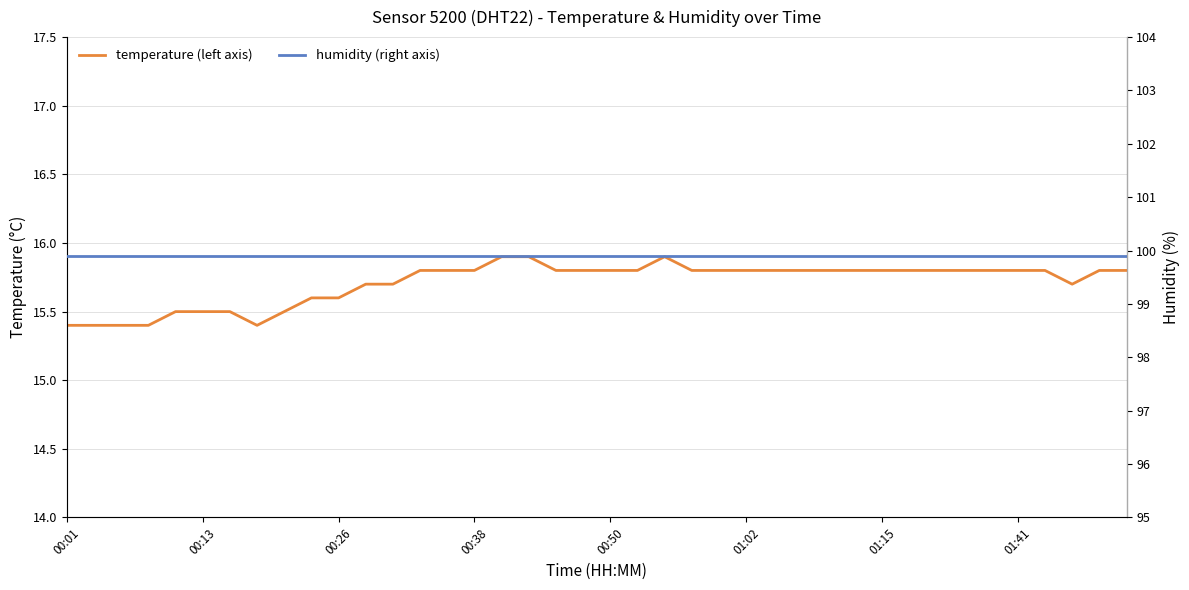

The value of temperature (left axis) at 39 is 21.1. True or false?

False